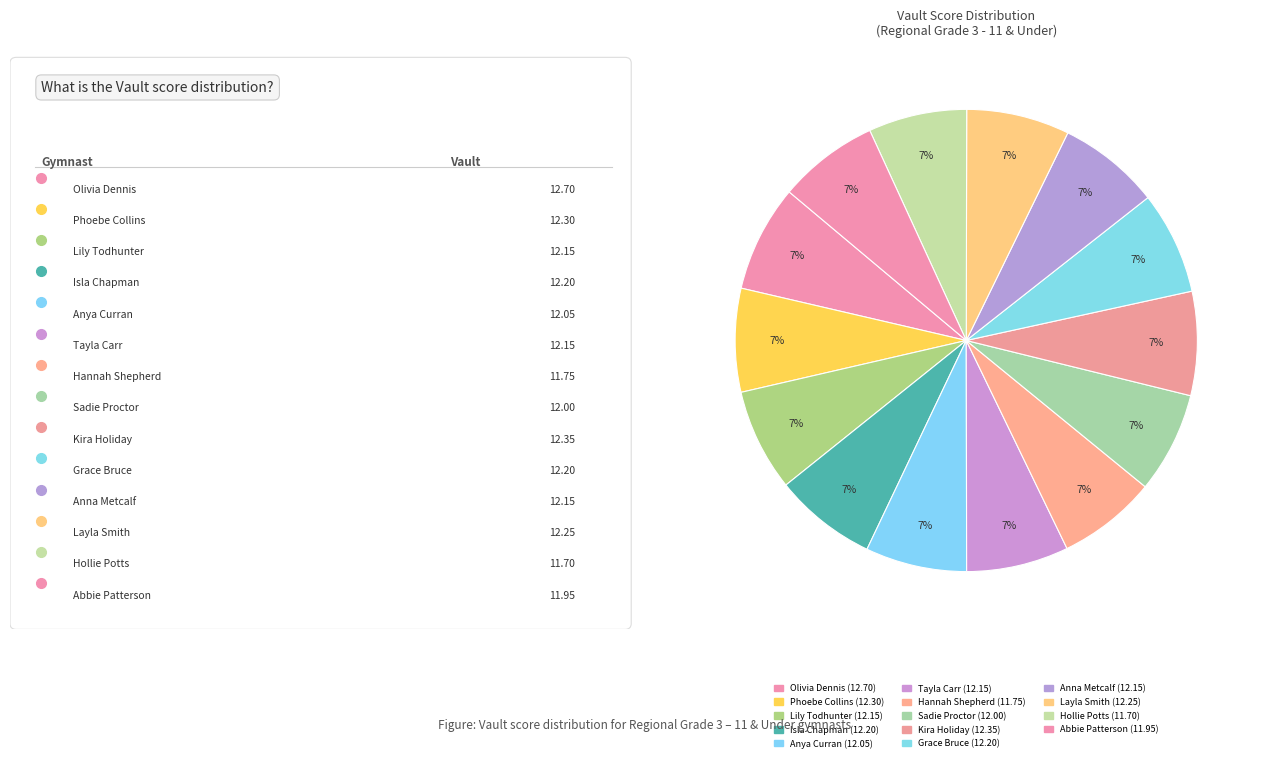

How many segments does this pie chart have?

14